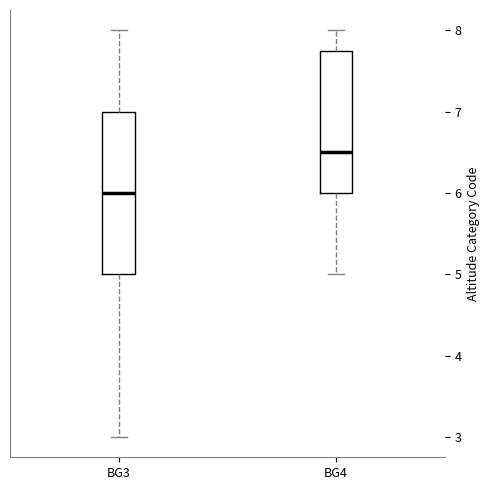

Where does the median line of the box for BG3 sit on the y-axis? The values are not printed on the chart, so give them approximately, as read against the axis.

6.0